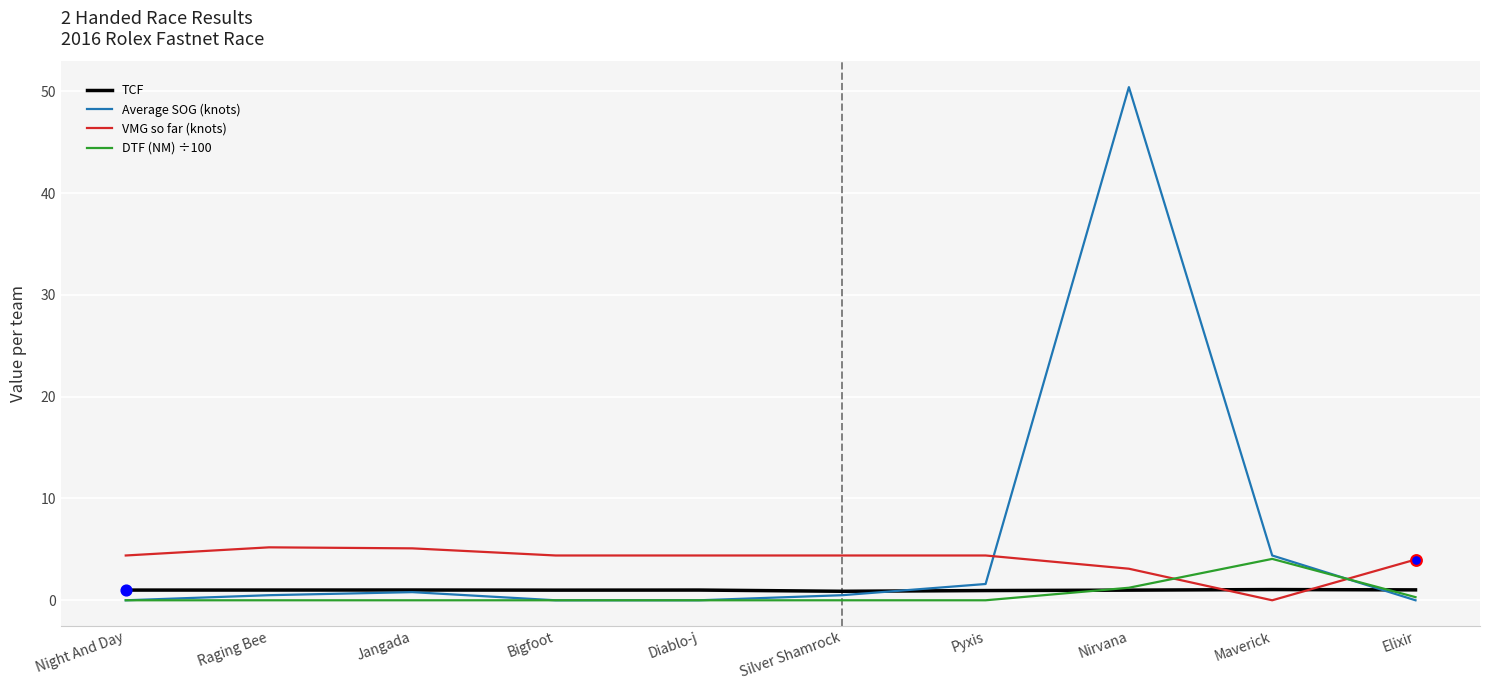

At how many categories does at least one series exceed 12?

1